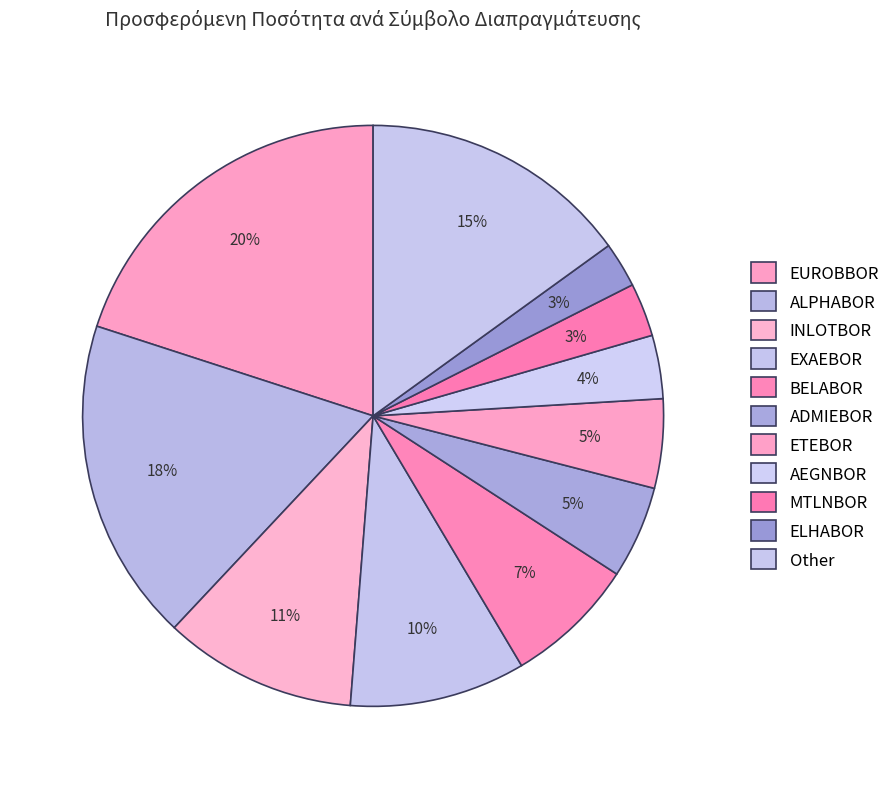

Is it true that ADMIEBOR is 1% of the pie?

False